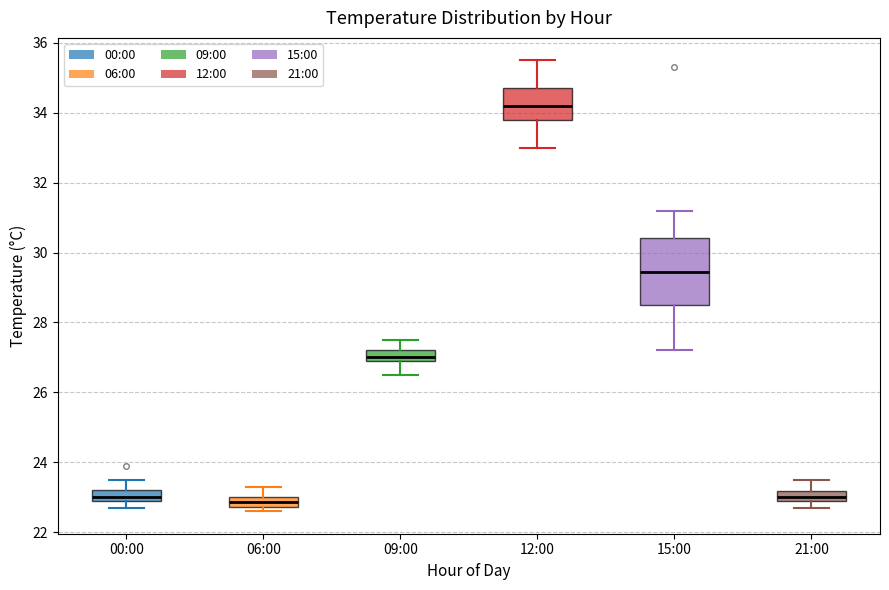

Which box is the tallest, from its lower edge to its upper edge?

15:00